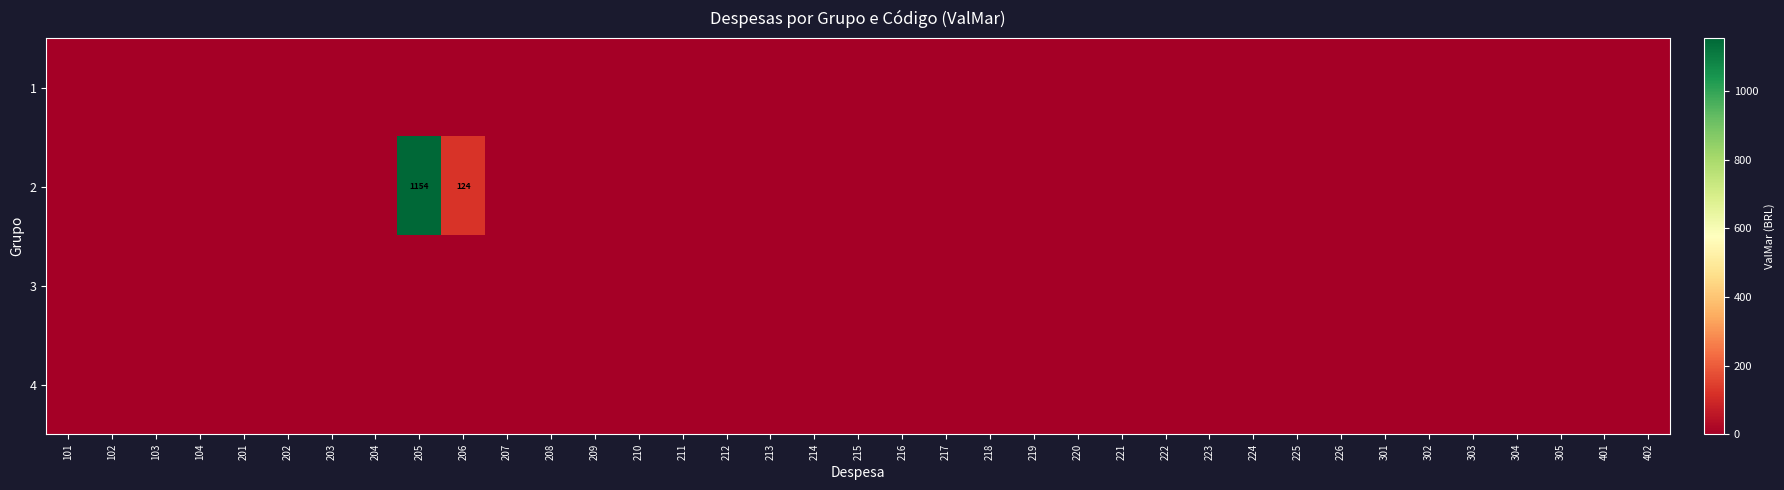

Rank the series at 217 from lowest to highest value.

1, 2, 3, 4